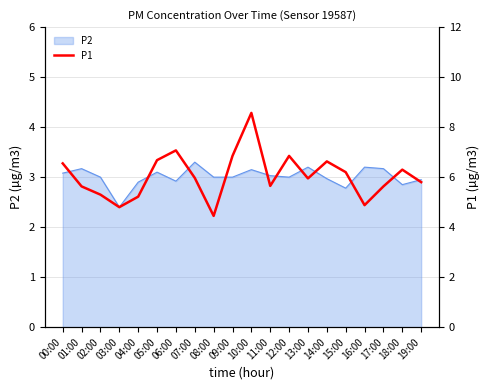

At which label is P2 closest to 2?

03:00